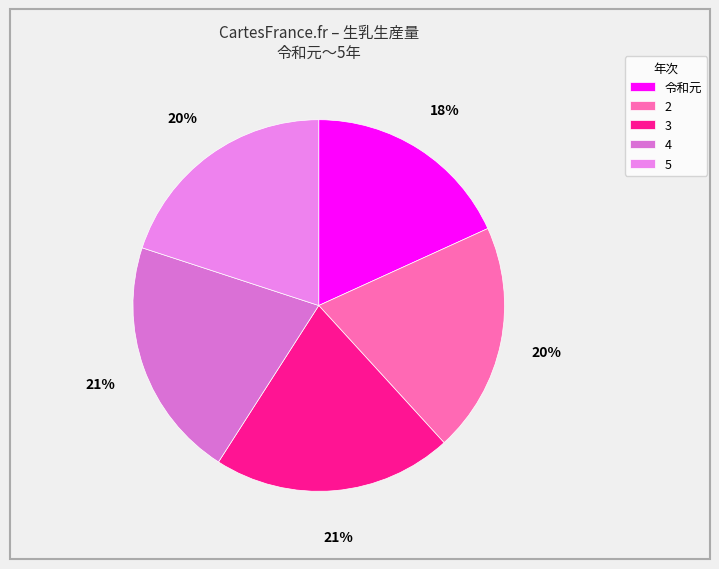

Is the sum of 令和元 and 3 greater than half?

No